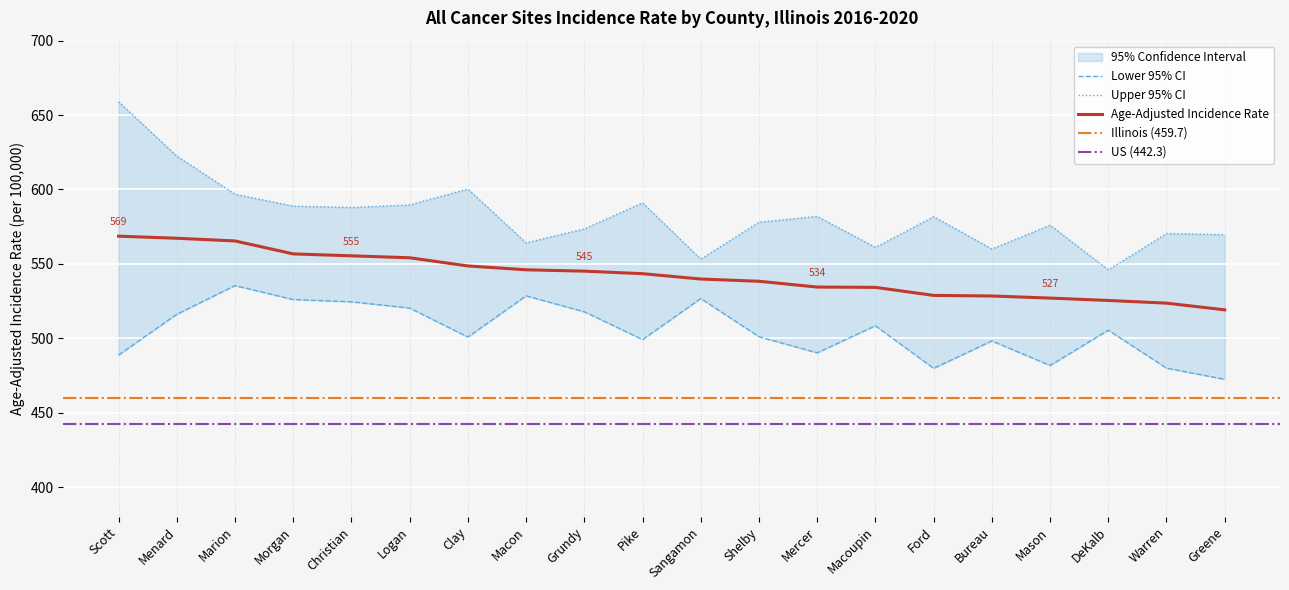

Reading left to right, extract all data points from this chart.

Age-Adjusted Incidence Rate: Scott=568.6	Menard=567.2	Marion=565.4	Morgan=556.7	Christian=555.4	Logan=554.1	Clay=548.6	Macon=546.0	Grundy=545.1	Pike=543.4	Sangamon=539.8	Shelby=538.3	Mercer=534.4	Macoupin=534.2	Ford=528.8	Bureau=528.4	Mason=527.0	DeKalb=525.4	Warren=523.6	Greene=519.1
Lower 95% CI: Scott=488.7	Menard=516.1	Marion=535.4	Morgan=526.0	Christian=524.5	Logan=520.3	Clay=500.8	Macon=528.5	Grundy=517.8	Pike=499.1	Sangamon=526.7	Shelby=501.0	Mercer=490.2	Macoupin=508.4	Ford=479.8	Bureau=498.2	Mason=481.7	DeKalb=505.4	Warren=479.9	Greene=472.4
Upper 95% CI: Scott=658.9	Menard=622.4	Marion=596.8	Morgan=588.8	Christian=587.9	Logan=589.6	Clay=600.3	Macon=564.1	Grundy=573.5	Pike=591.0	Sangamon=553.2	Shelby=578.0	Mercer=581.9	Macoupin=561.1	Ford=581.7	Bureau=560.0	Mason=576.0	DeKalb=546.0	Warren=570.4	Greene=569.6